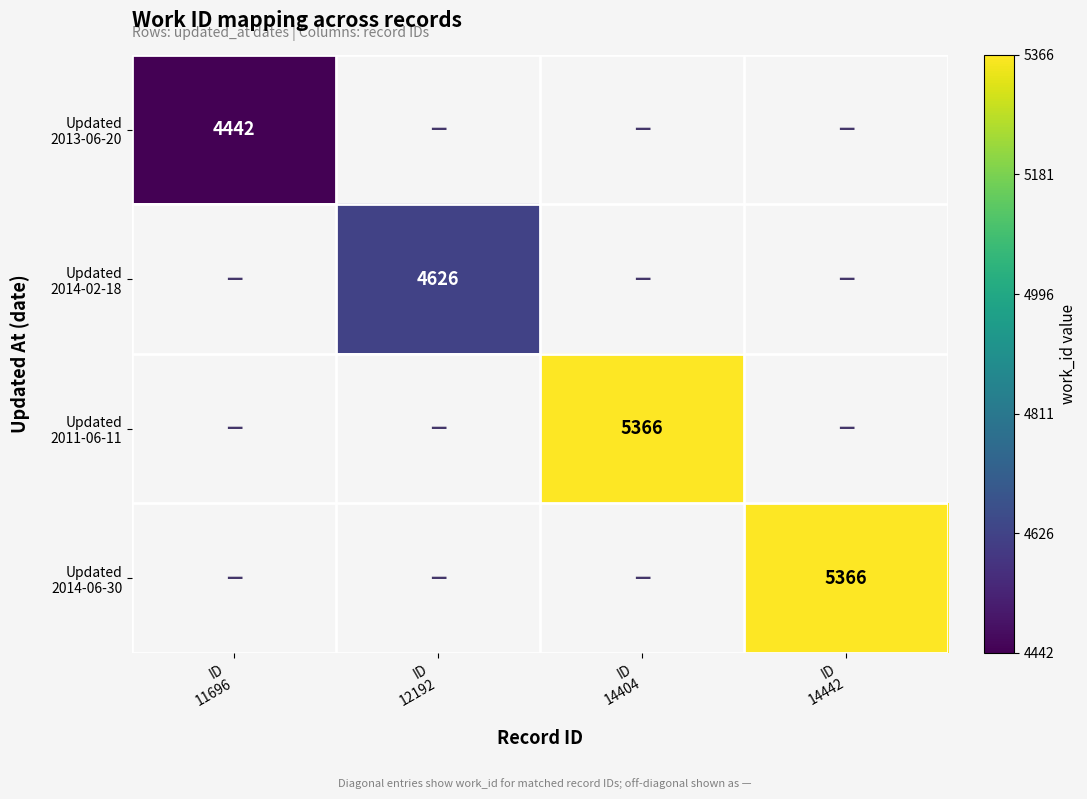

Is the value of Updated 2011-06-11 at ID 11696 greater than the value of Updated 2013-06-20 at ID 14442?

No